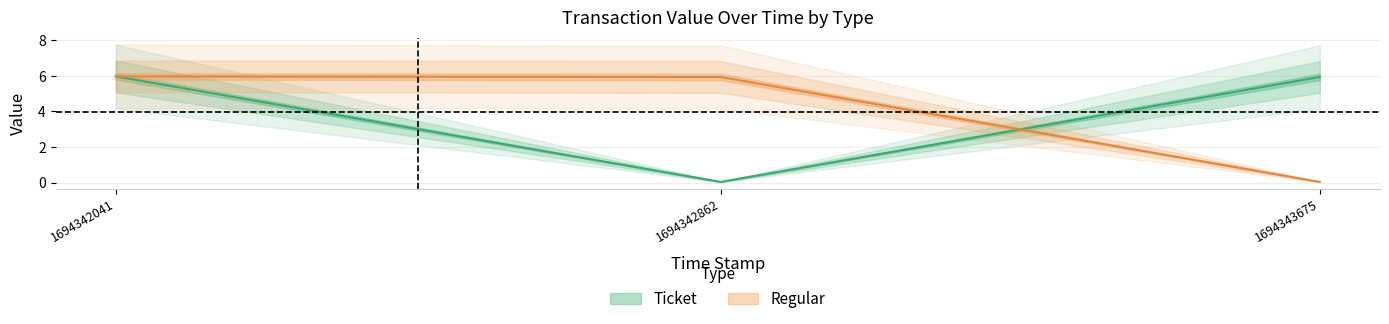

Rank the series at 1694343675 from highest to lowest value.

Ticket, Regular